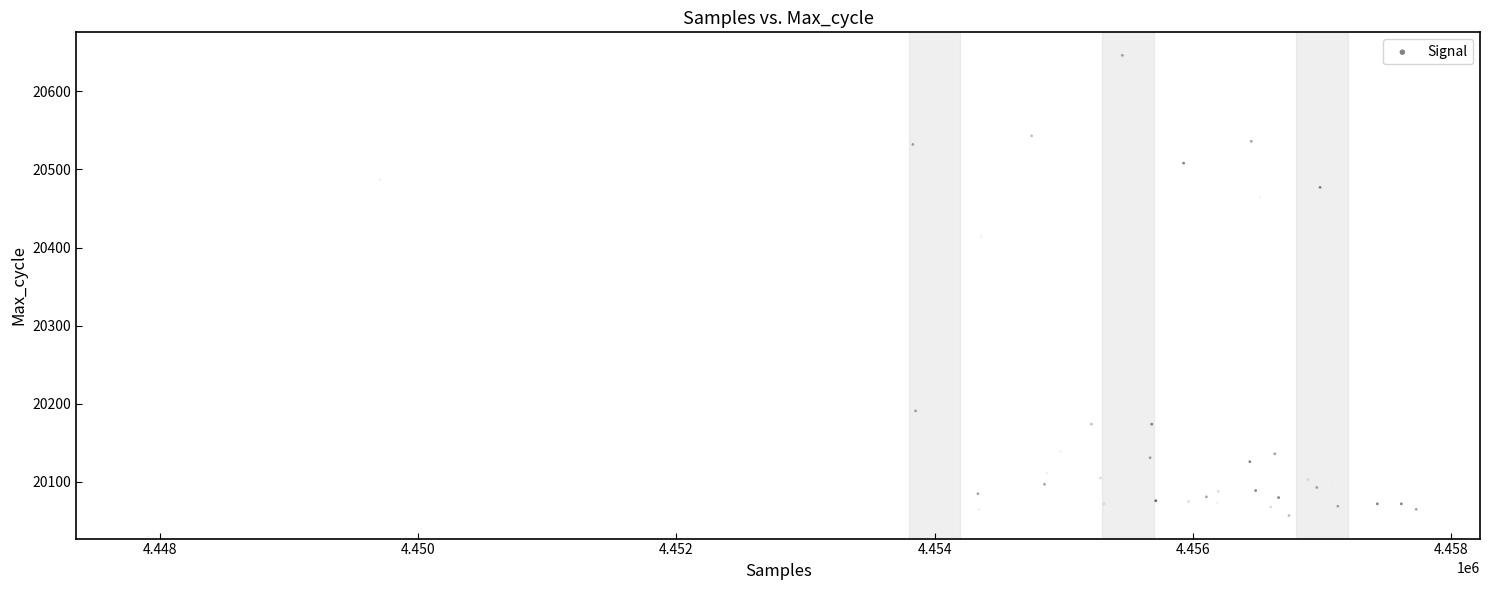

What is the range of Y values (max minus min)?

589